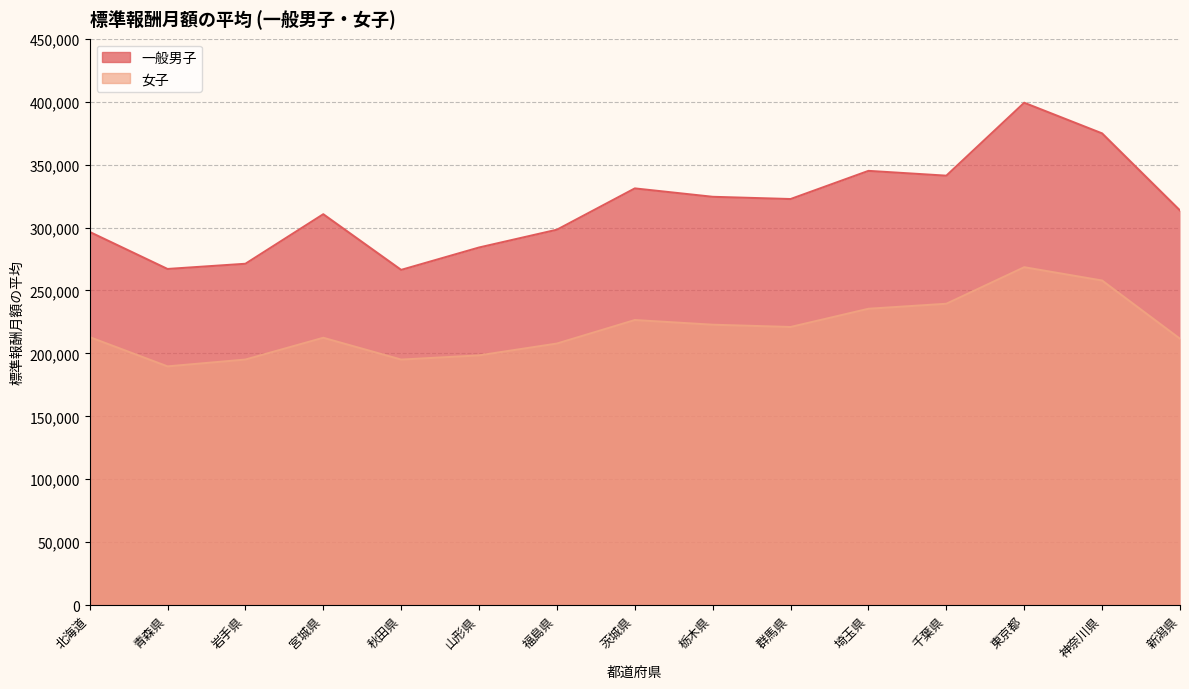

What value does the 女子 series have at 東京都?

268458.1